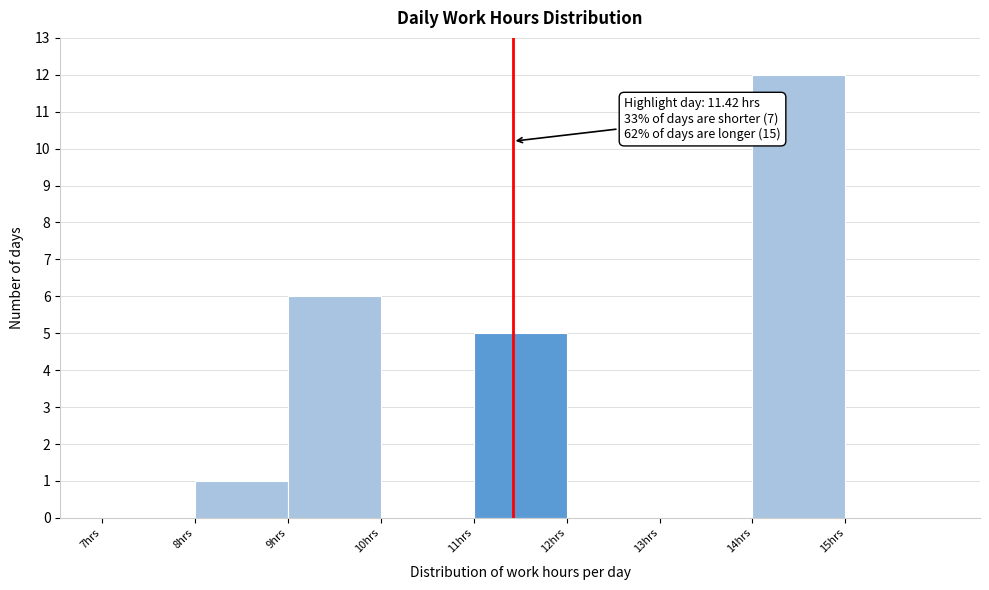

Over which range of the x-axis is the bar tallest?

14 to 15